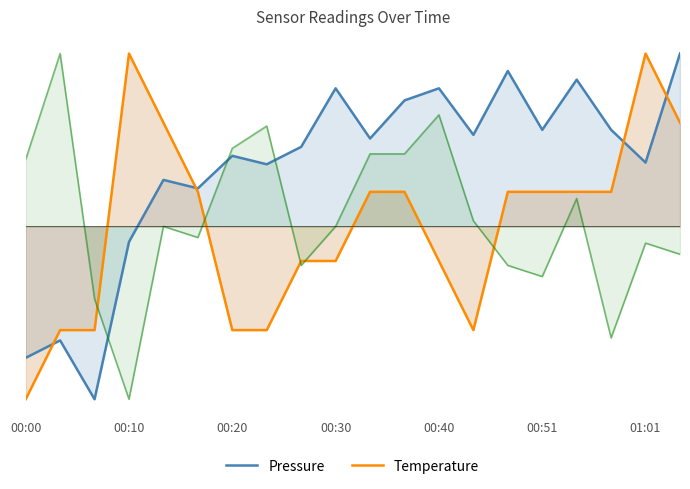

What is the total value across all series at 00:20?

0.3